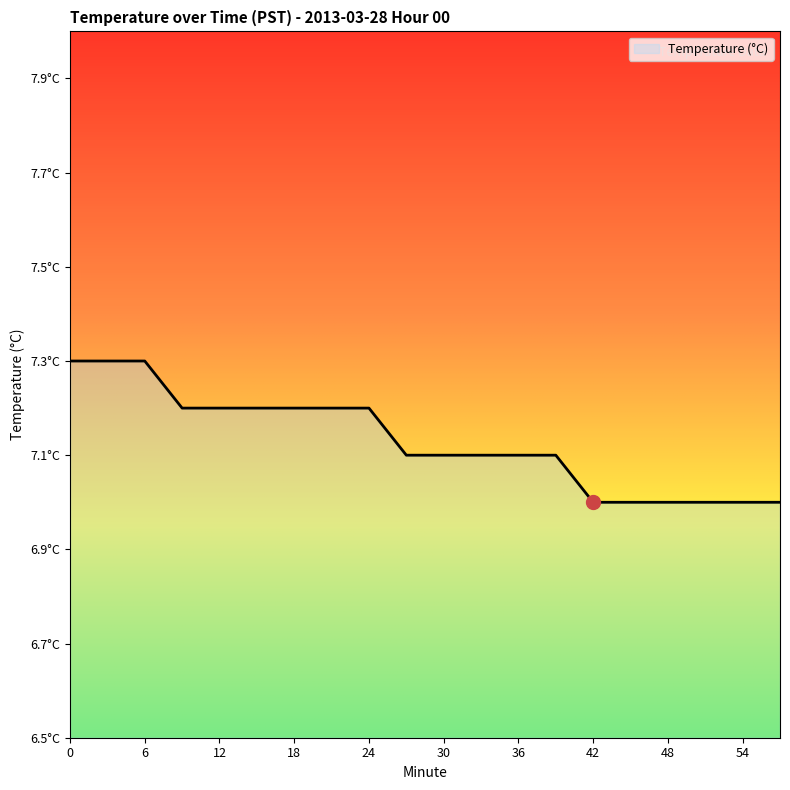

How many values are between 7 and 8?

20